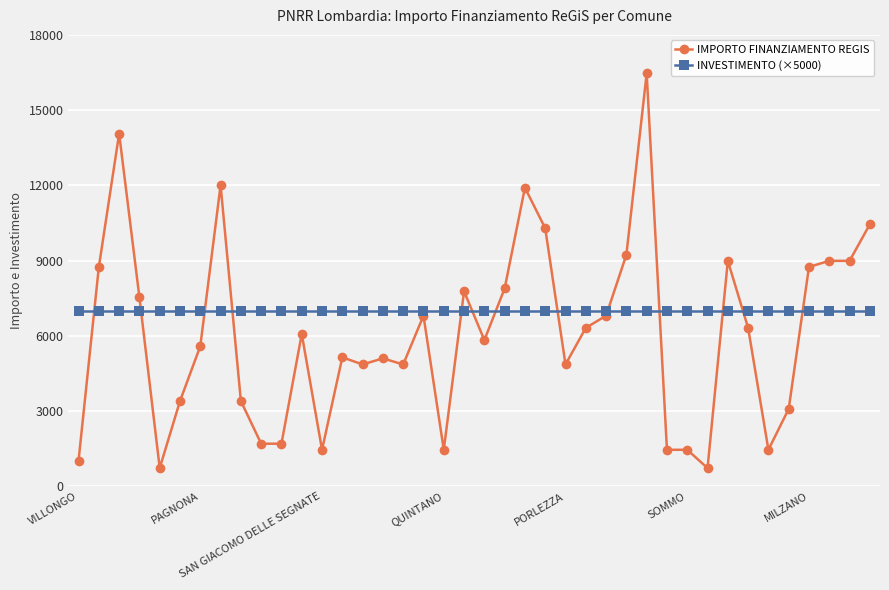

Which series has the largest range (max minus min)?

IMPORTO FINANZIAMENTO REGIS